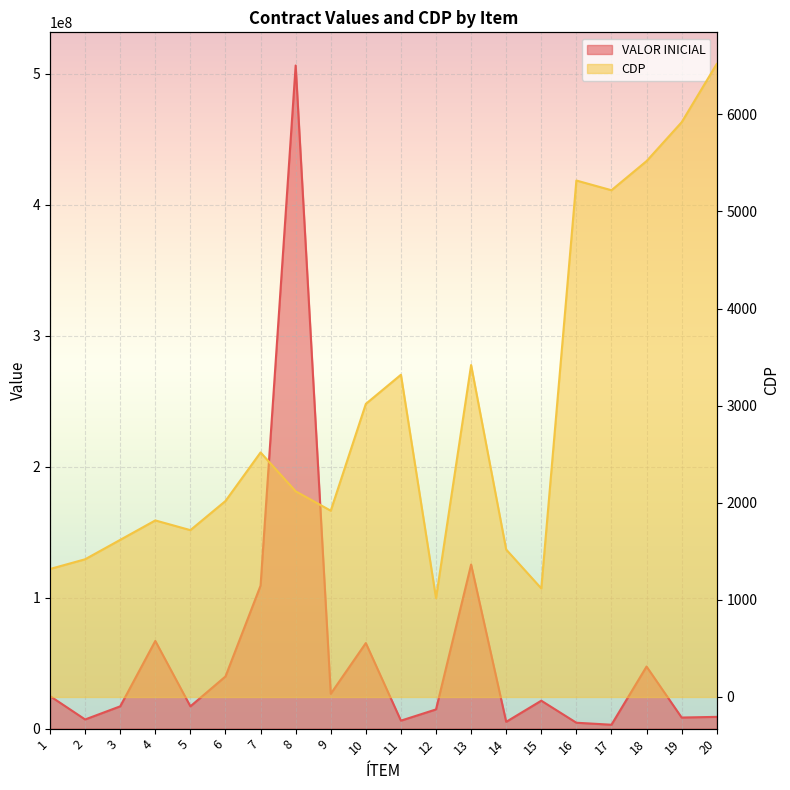

What is the difference between the VALOR INICIAL values at 9 and 10?

38727734